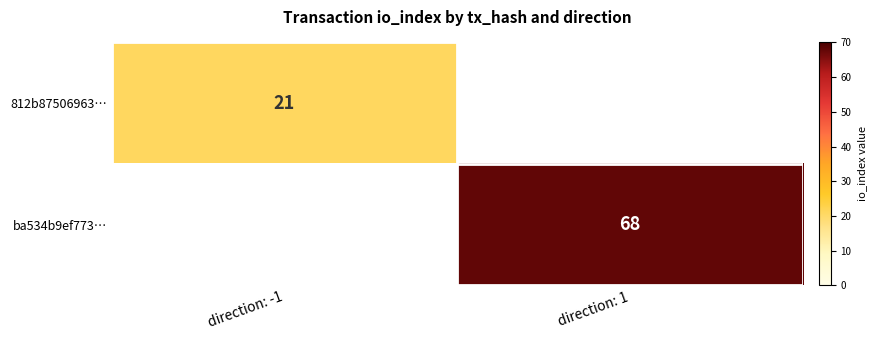

The value of ba534b9ef773… at direction: 1 is 68. True or false?

True